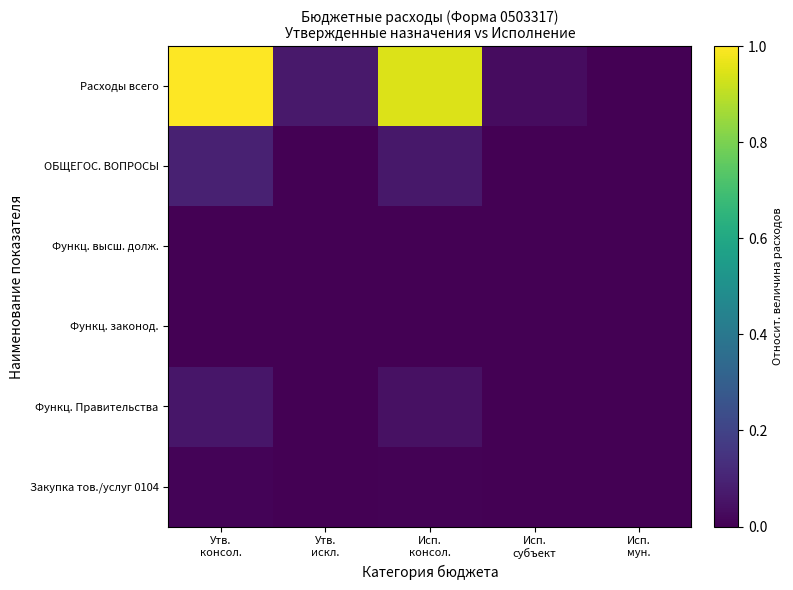

At Исп. консол., list the series in order from largest to smallest.

Расходы всего, ОБЩЕГОС. ВОПРОСЫ, Функц. Правительства, Закупка тов./услуг 0104, Функц. законод., Функц. высш. долж.